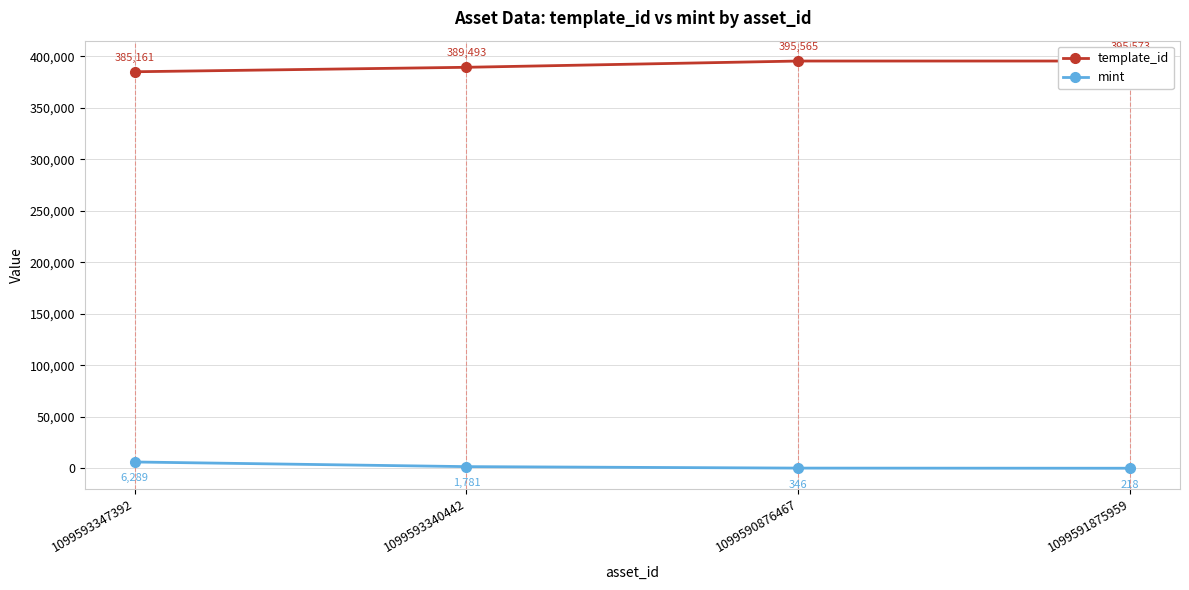

True or false: template_id has a value of 389493 at 1099593340442.

True